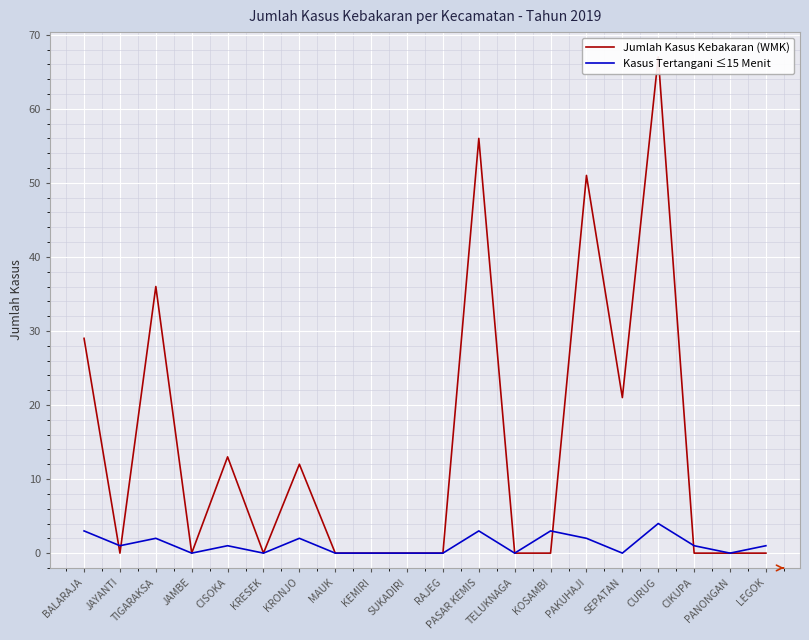

Reading left to right, transcribe all the data shown in this chart.

Jumlah Kasus Kebakaran (WMK): 29	0	36	0	13	0	12	0	0	0	0	56	0	0	51	21	67	0	0	0
Kasus Tertangani ≤15 Menit: 3	1	2	0	1	0	2	0	0	0	0	3	0	3	2	0	4	1	0	1